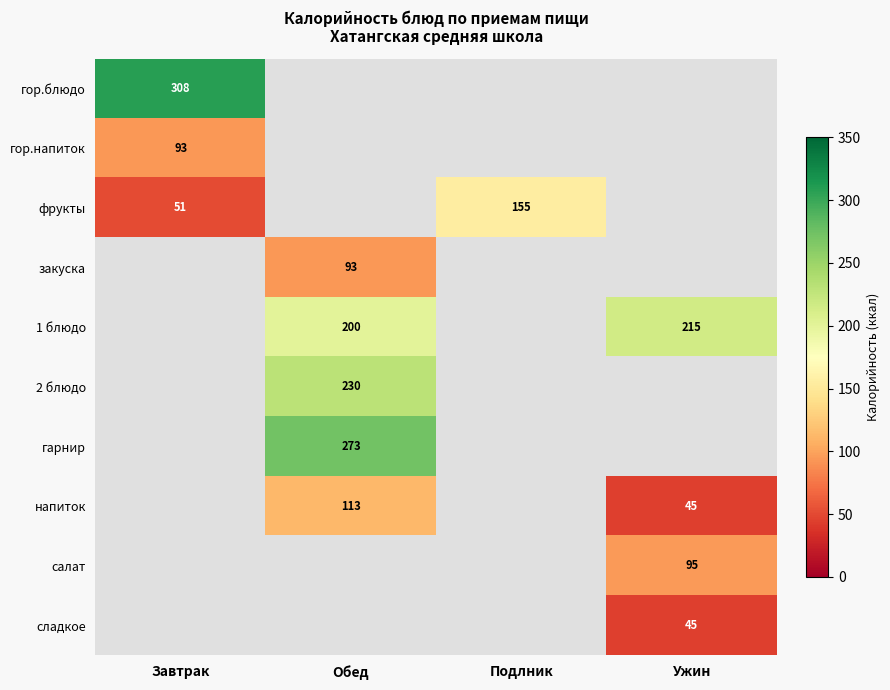

The сладкое series shows 45 at Ужин. True or false?

True